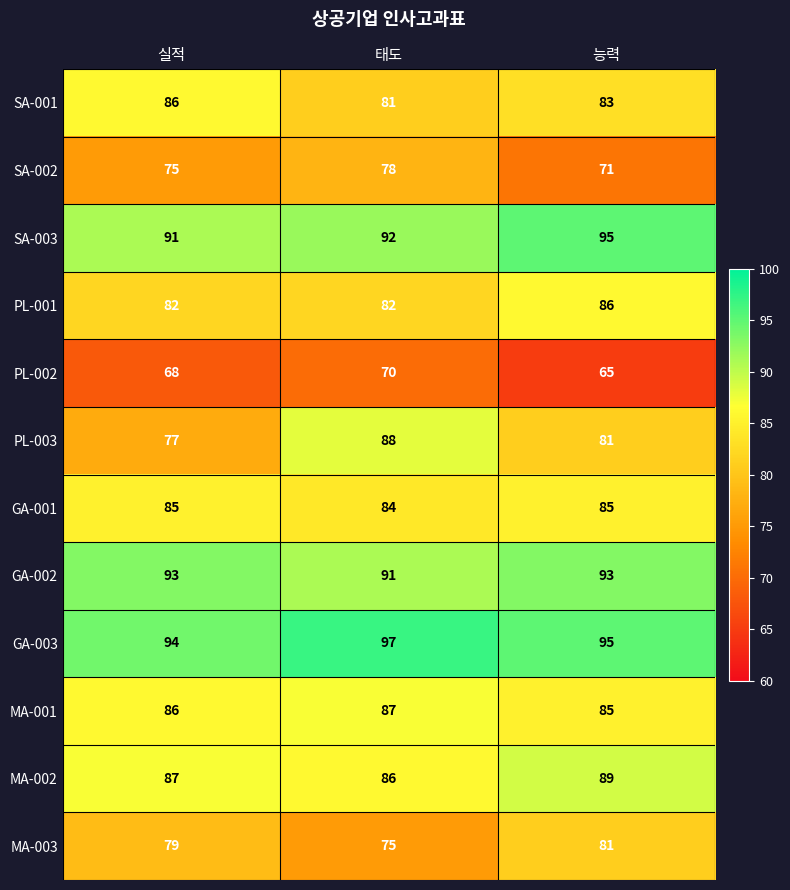

At how many categories does at least one series exceed 66?

3